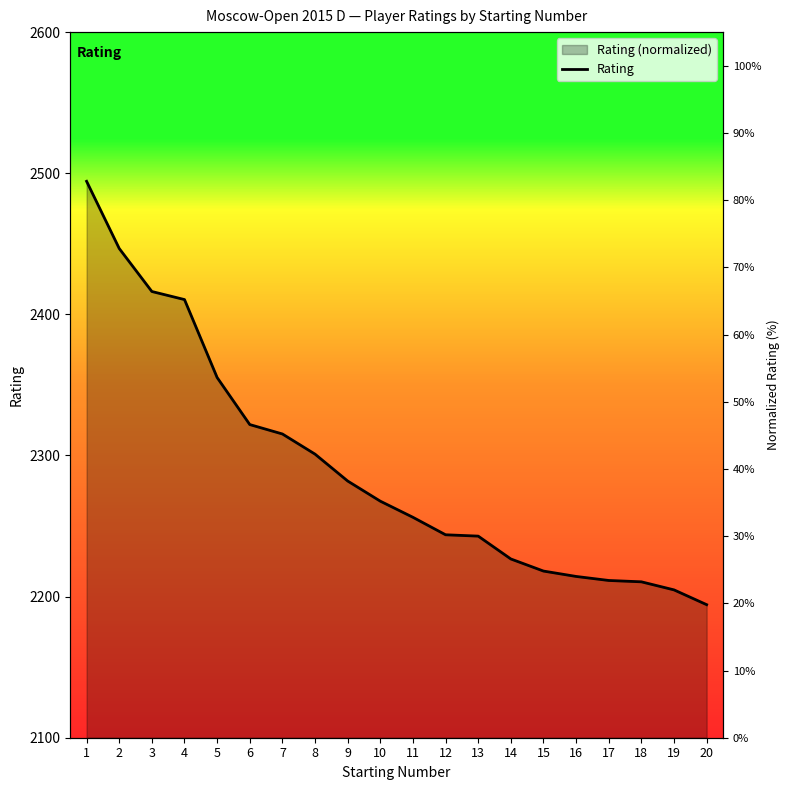

What is the difference between the values at 13 and 6?

16.6